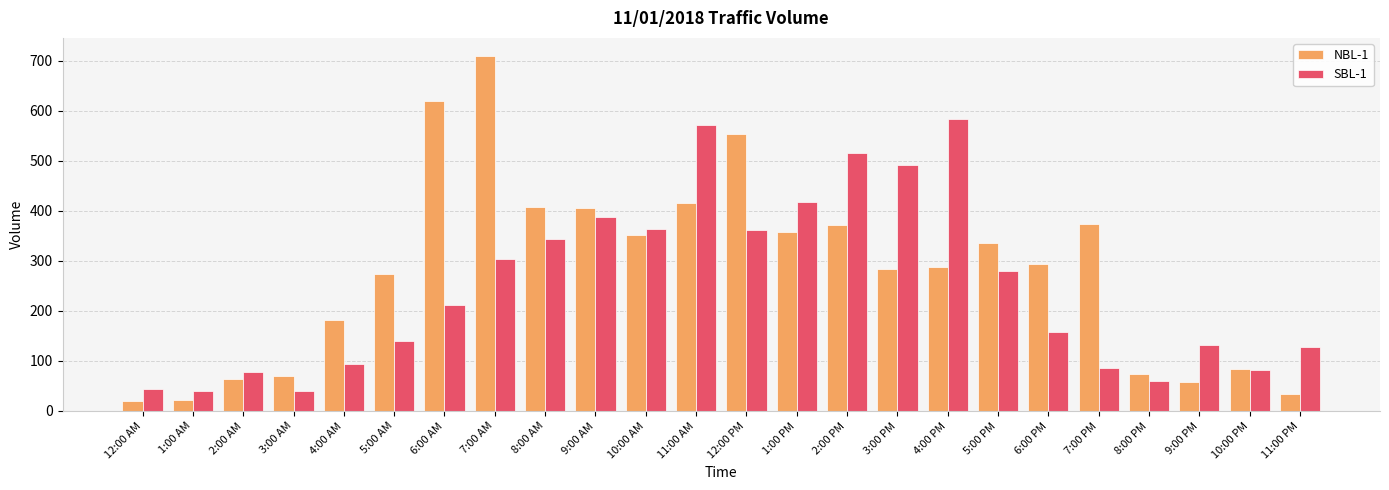

What is the smallest value displayed?

20